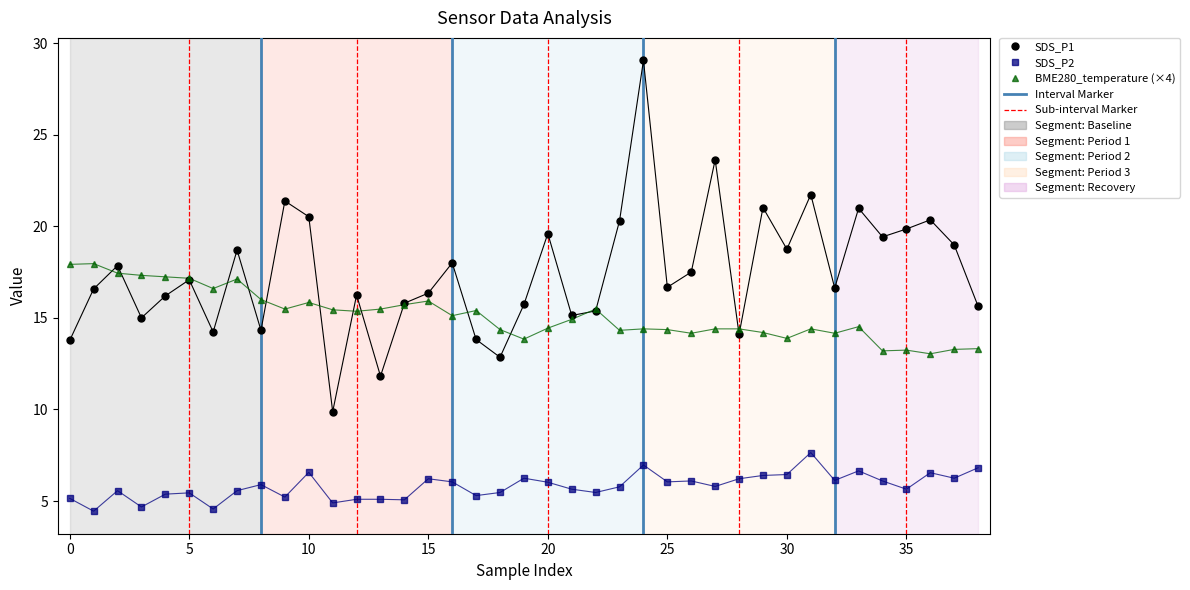

How many lines are shown in the chart?

3